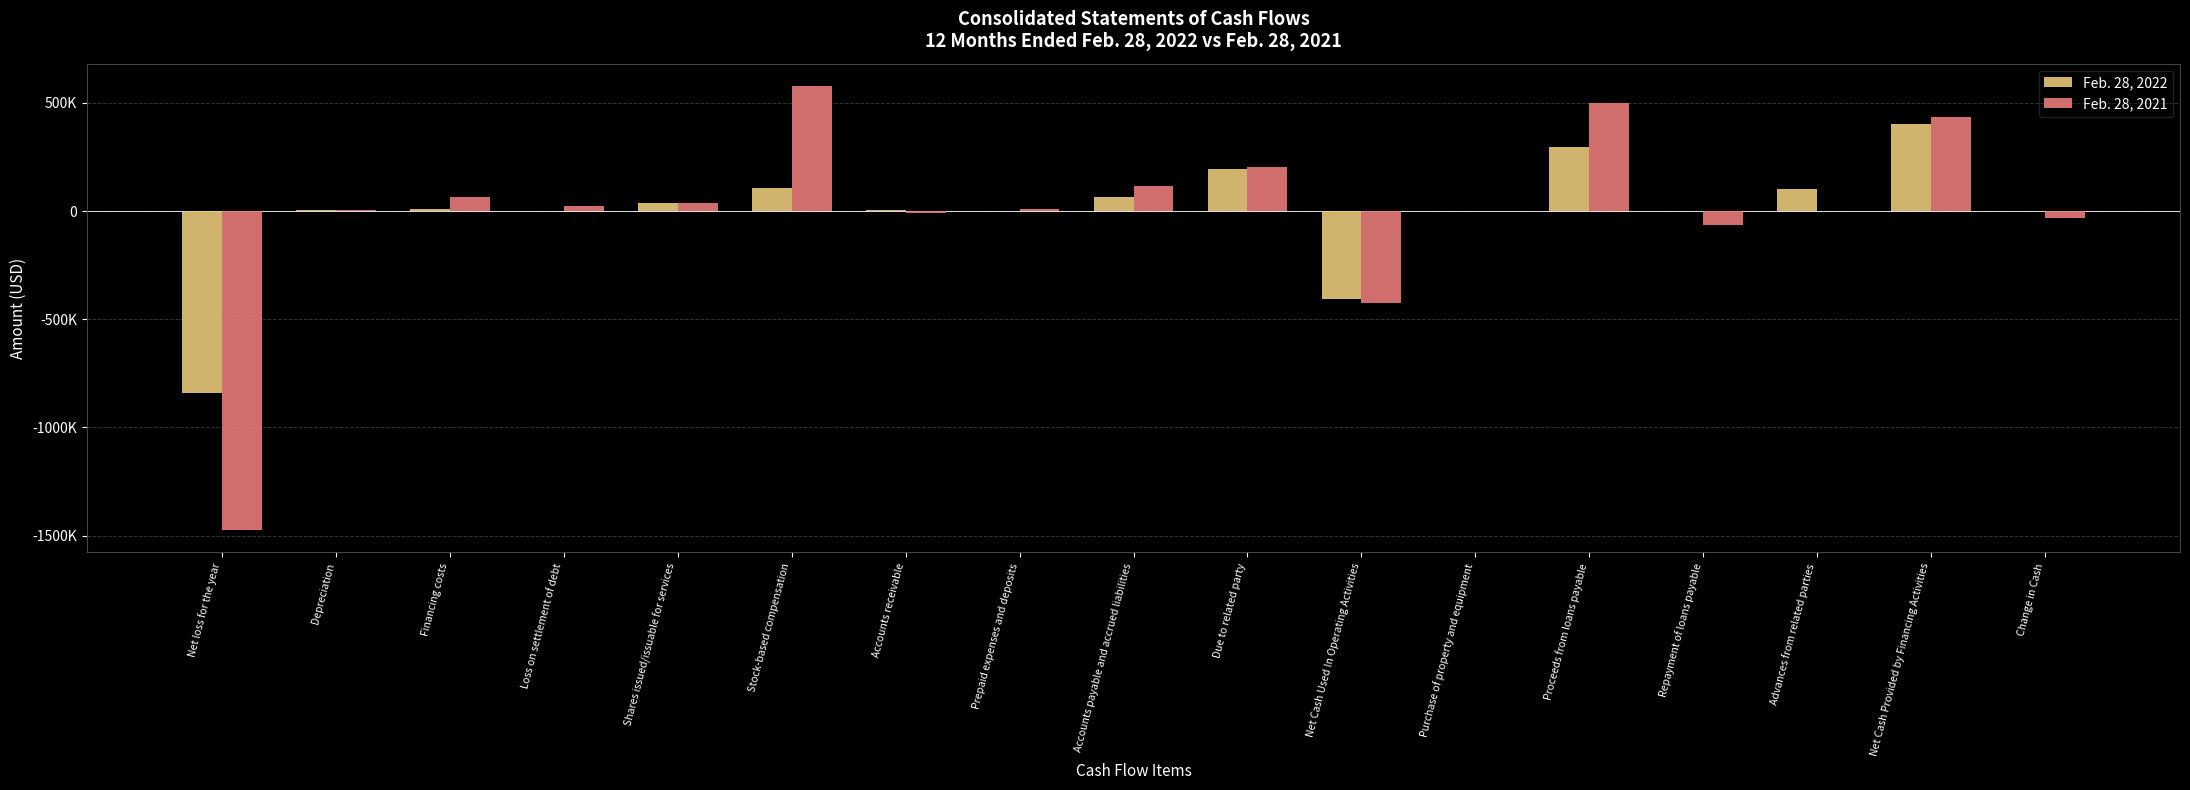

Which series changed the most between Stock-based compensation and Change in Cash?

Feb. 28, 2021